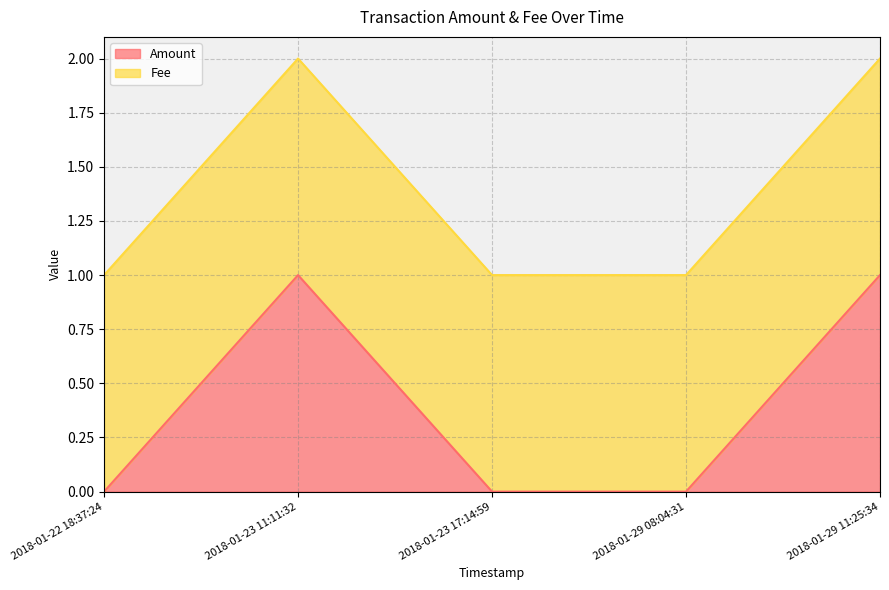

Rank the categories by value from highest to lowest.

2018-01-23 11:11:32, 2018-01-29 11:25:34, 2018-01-22 18:37:24, 2018-01-23 17:14:59, 2018-01-29 08:04:31